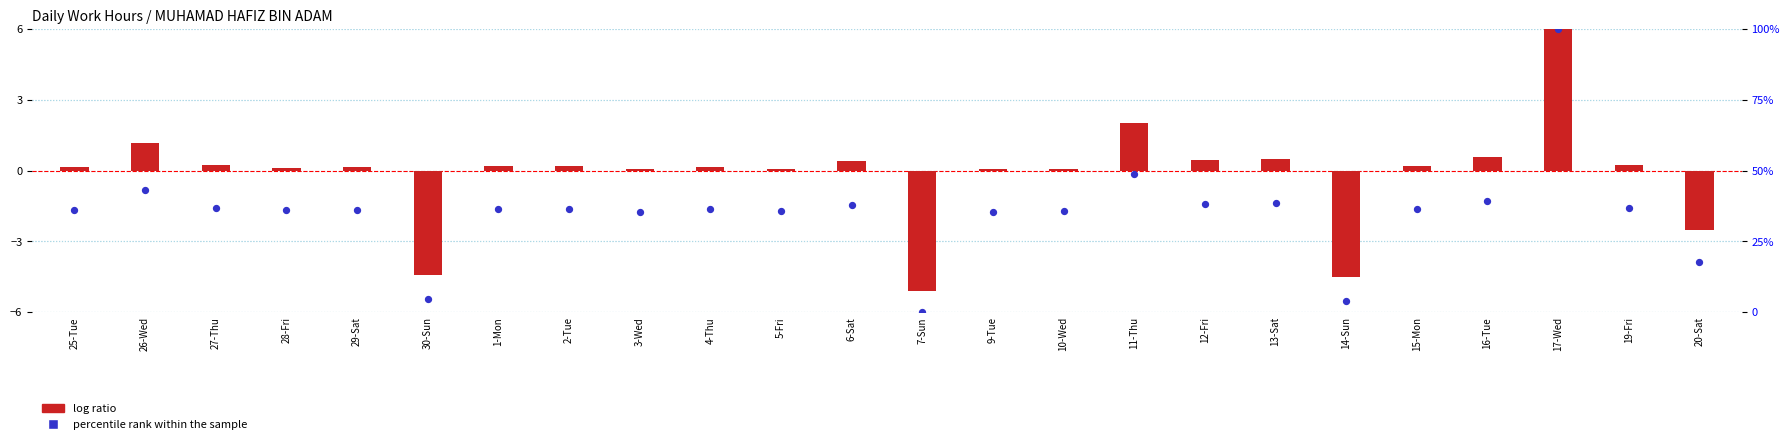

Which series has the largest Y range (max minus min)?

percentile rank within the sample